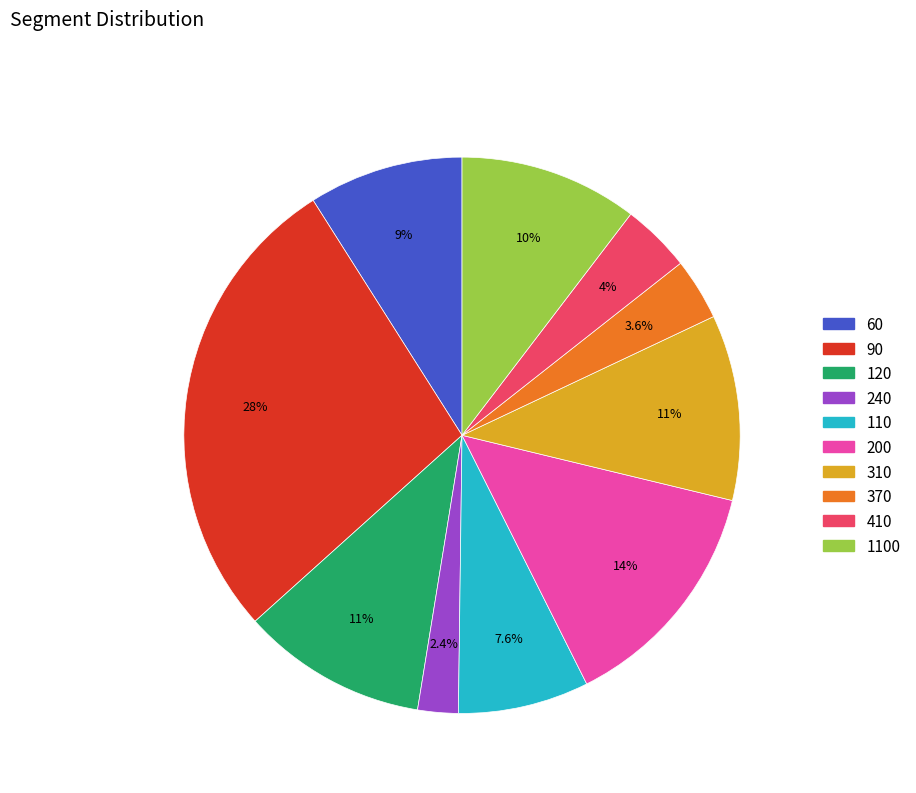

Does any single category account for the majority?

No